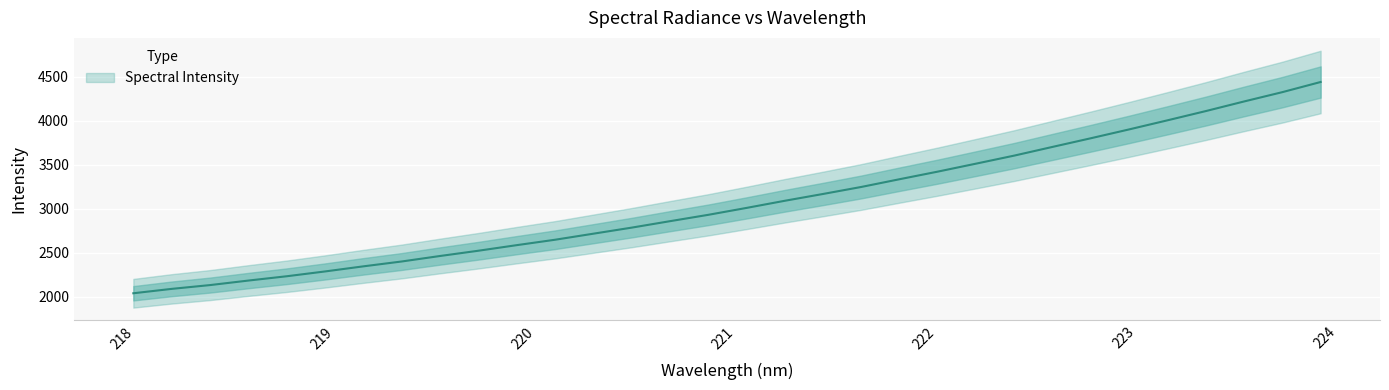

Reading right to left, extract all data points from this chart.

4442.0	4326.7	4220.8	4111.6	4006.7	3903.6	3803.0	3704.8	3605.9	3514.3	3423.6	3337.1	3249.0	3169.2	3091.7	3010.5	2931.9	2859.6	2786.3	2717.4	2648.6	2587.2	2523.8	2464.0	2401.5	2346.3	2288.3	2233.6	2184.7	2133.3	2090.2	2040.3